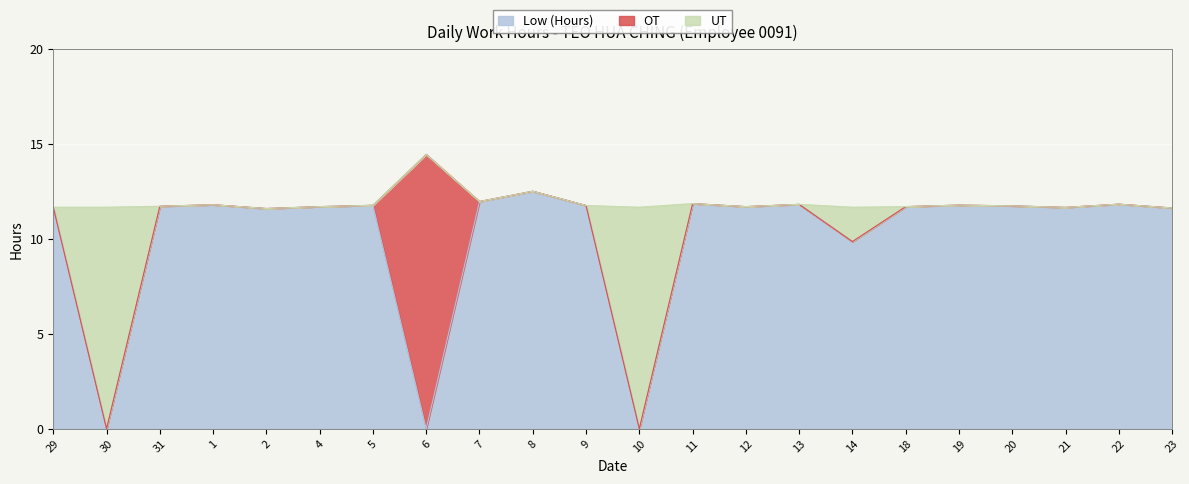

At which label does Low (Hours) reach its minimum?

30